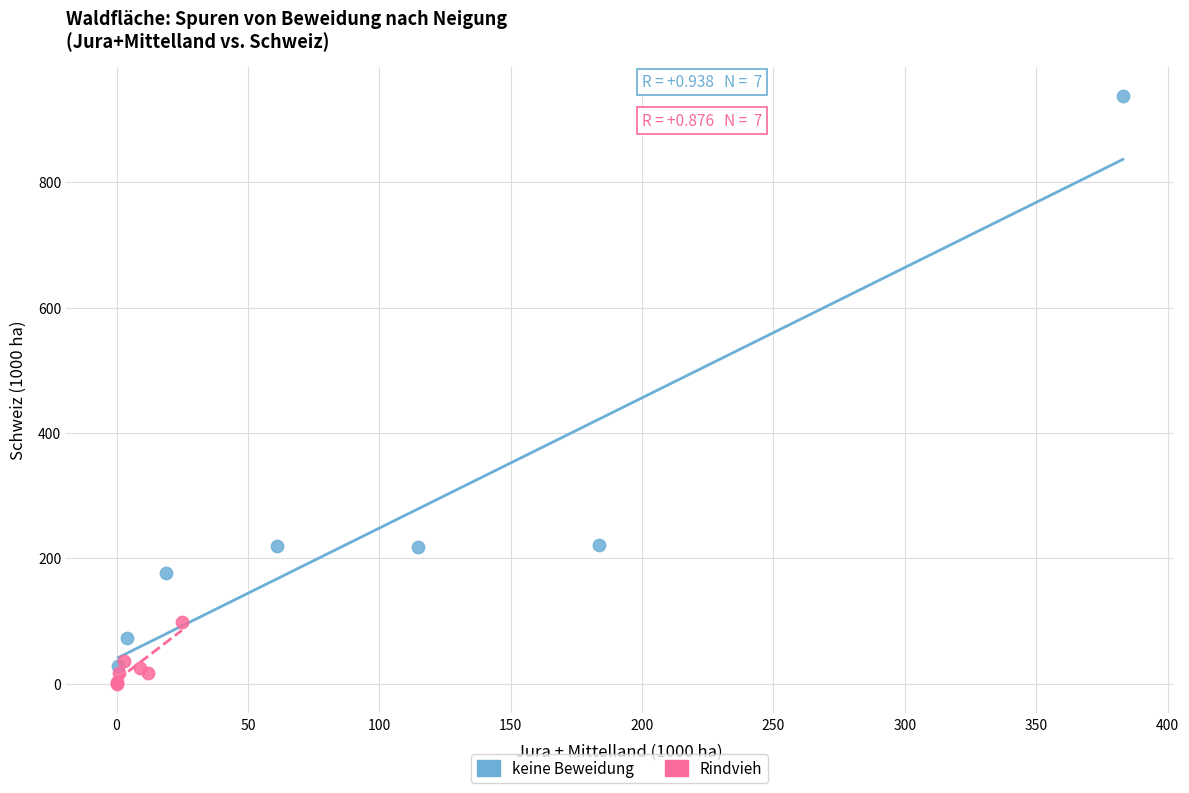

Which series contains the highest Y value?

keine Beweidung